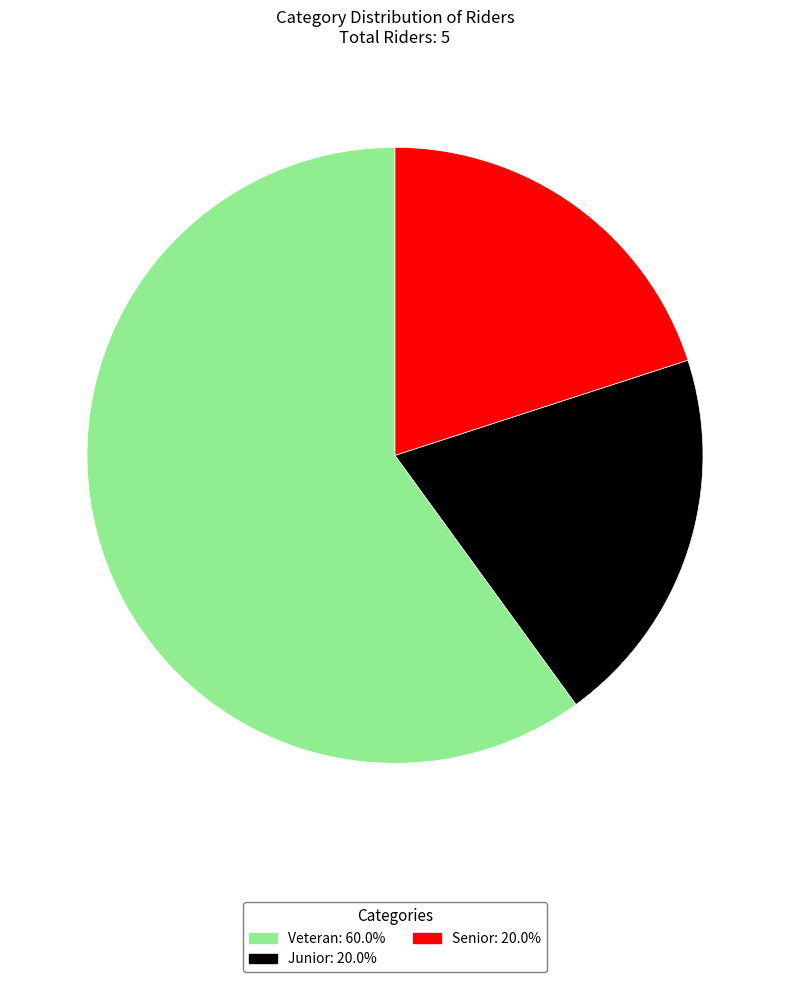

True or false: Junior accounts for 20% of the total.

True